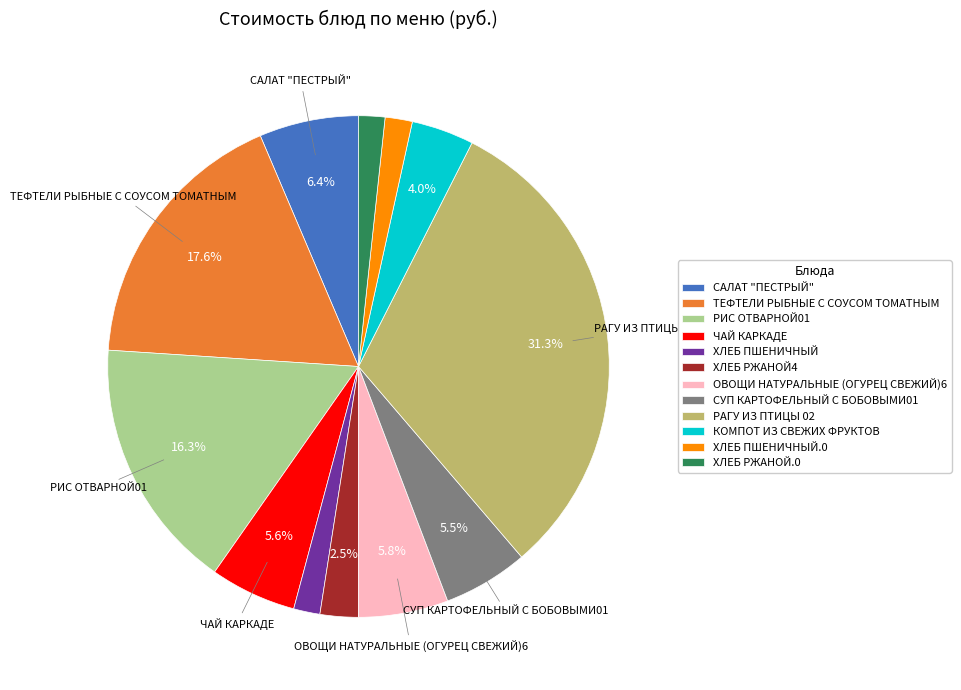

To the nearest percent, what is the average slice percentage?

8%